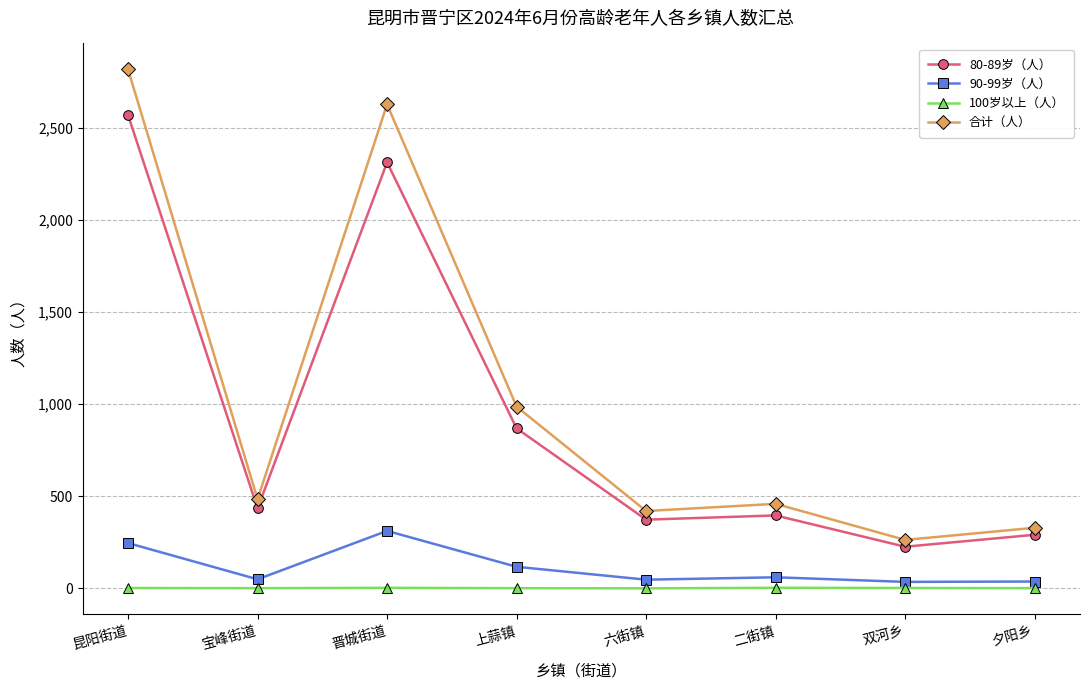

Which label corresponds to the largest value in the chart?

昆阳街道